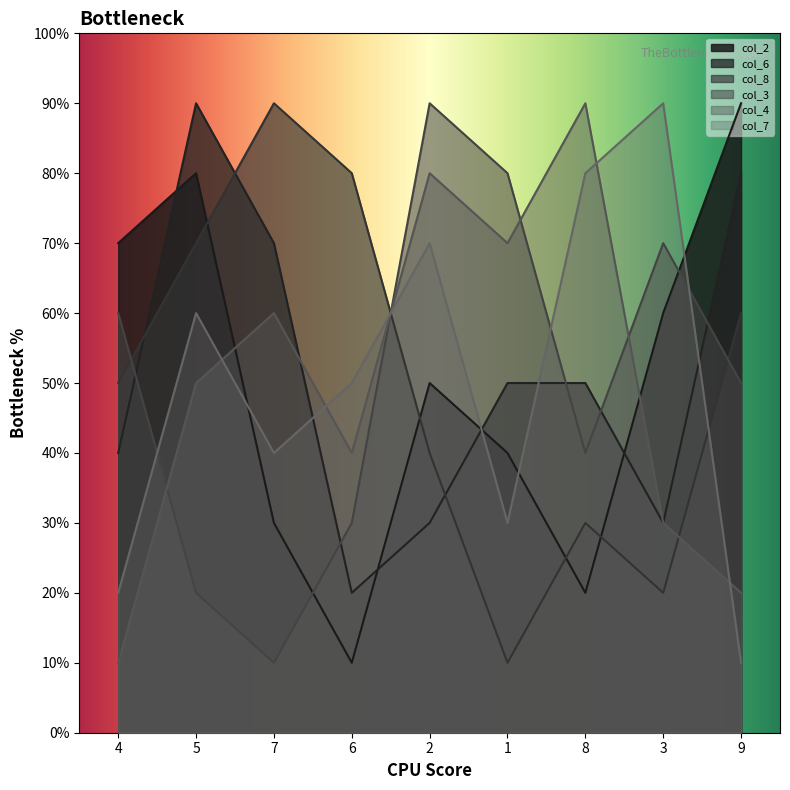

What is the value of the col_8 point at the 3rd from the left?

9